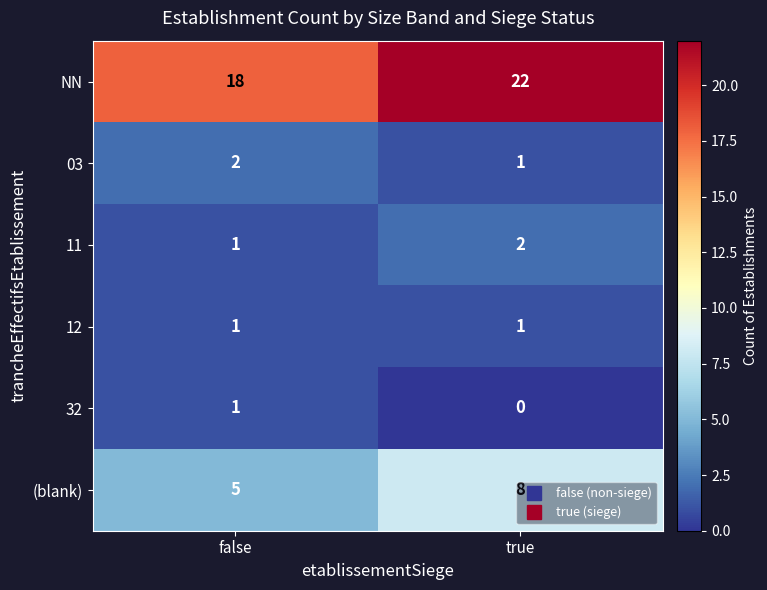

At which label does (blank) reach its peak?

true